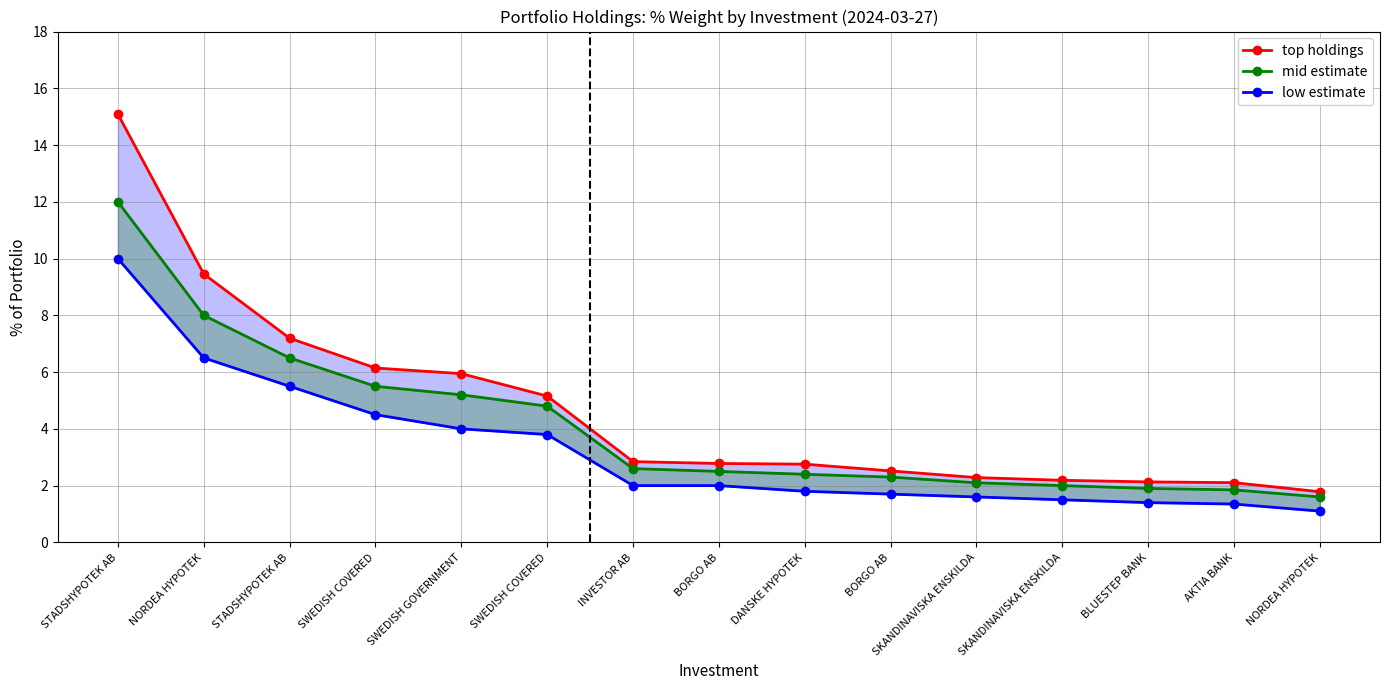

Reading left to right, what are all the values shown in this chart?

top holdings: 15.1	9.5	7.2	6.1	5.9	5.2	2.8	2.8	2.8	2.5	2.3	2.2	2.1	2.1	1.8
mid estimate: 12.0	8.0	6.5	5.5	5.2	4.8	2.6	2.5	2.4	2.3	2.1	2.0	1.9	1.9	1.6
low estimate: 10.0	6.5	5.5	4.5	4.0	3.8	2.0	2.0	1.8	1.7	1.6	1.5	1.4	1.4	1.1